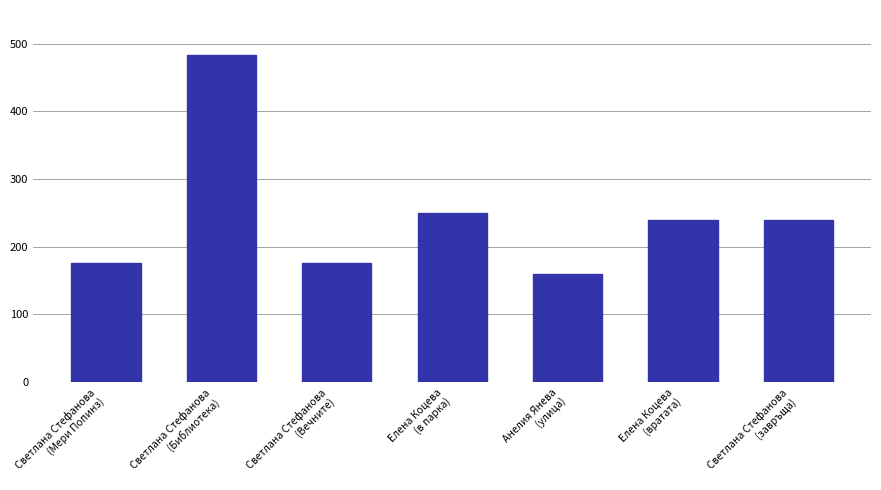

What is the difference between the second highest and minimum values?

90